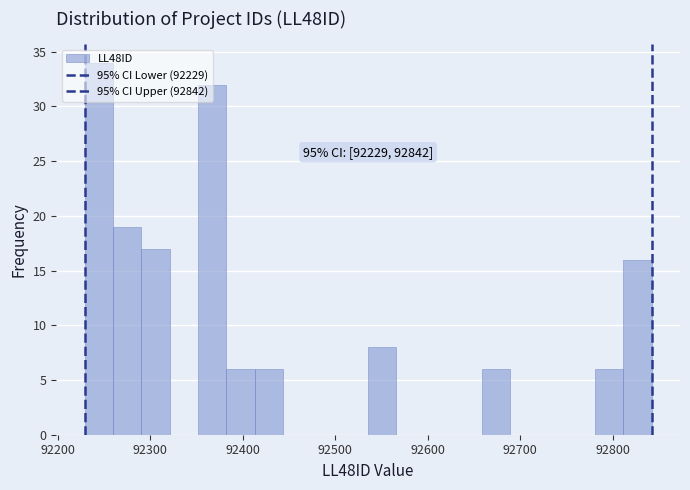

Around what value on the x-axis is the tallest bar? Give the approximate position of its centre, as read against the axis.

92240